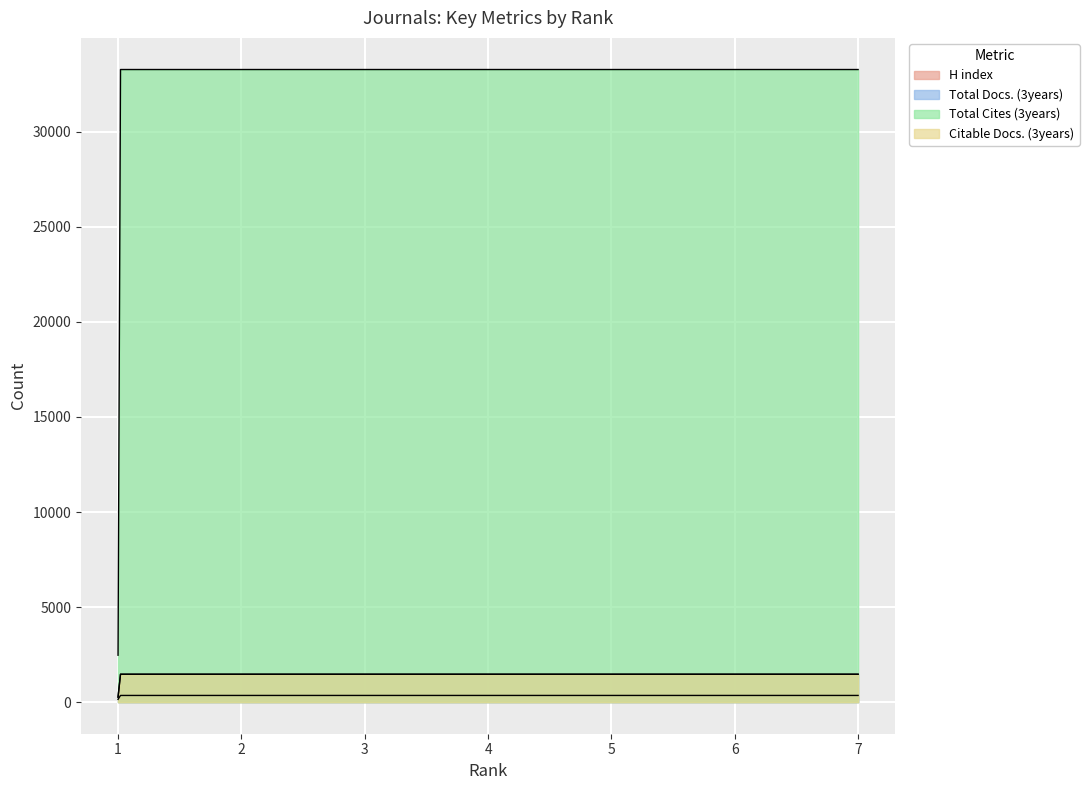

True or false: Citable Docs. (3years) and Total Cites (3years) cross at least once.

False